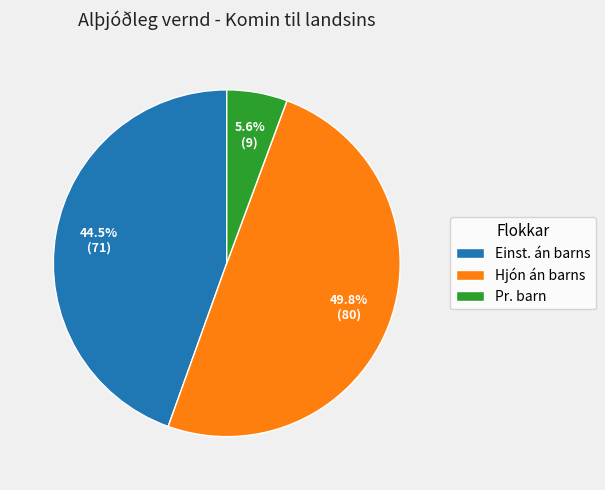

What percentage do Einst. án barns and Pr. barn together represent?

50.2%